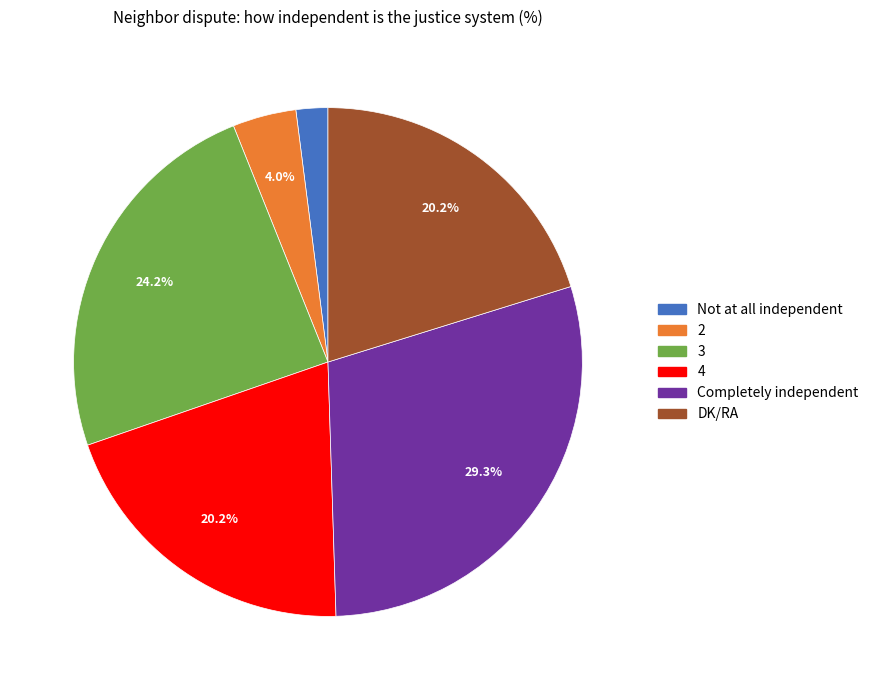

True or false: DK/RA accounts for 20% of the total.

True